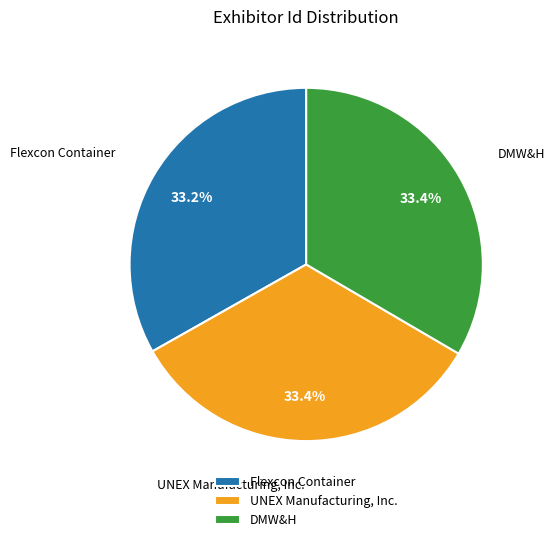

The Flexcon Container slice represents 24% of the pie. True or false?

False